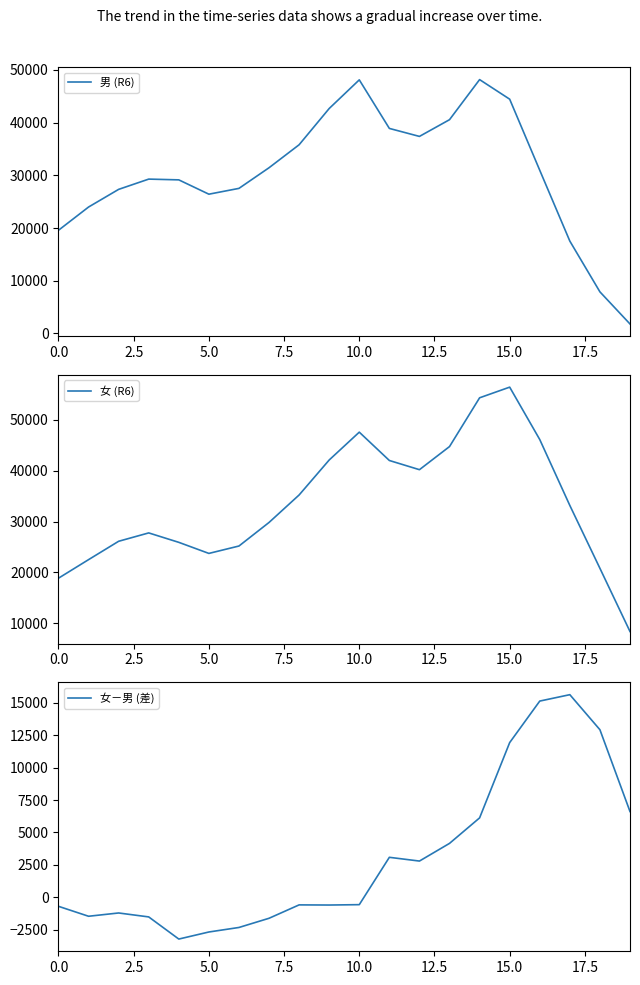

What is the difference between the maximum and second lowest values in the 女 (R6) series?

37498